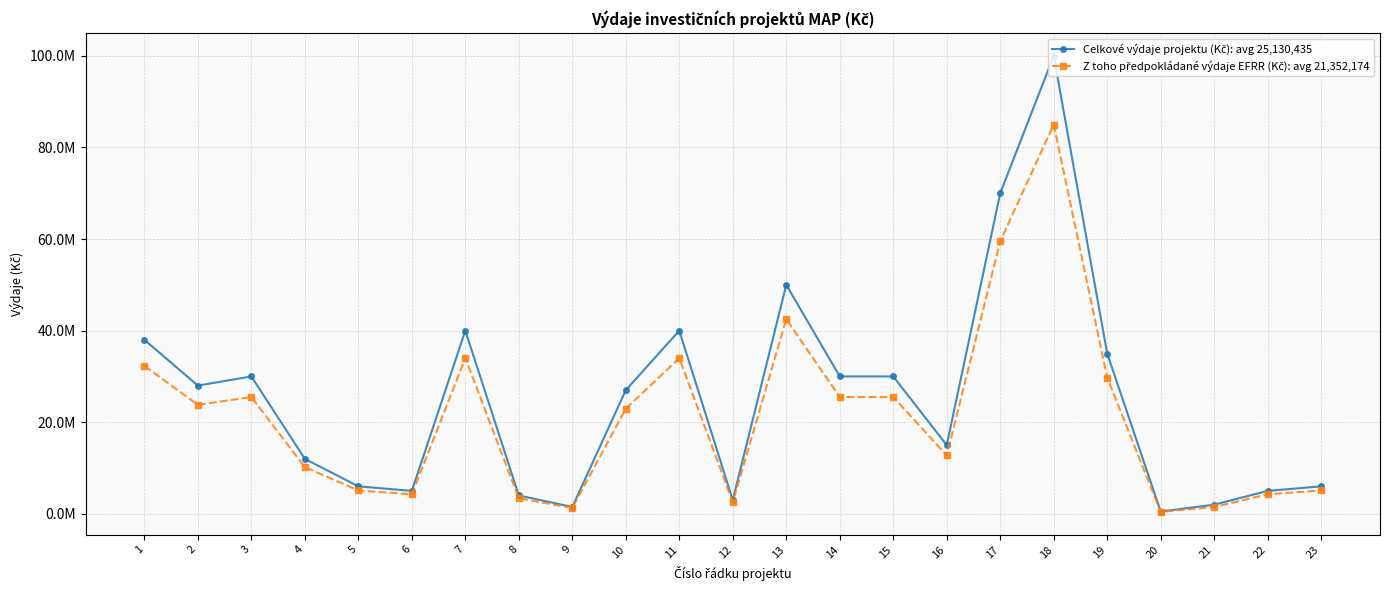

What is the average value of the Celkové výdaje projektu (Kč): avg 25,130,435 series?

25130435